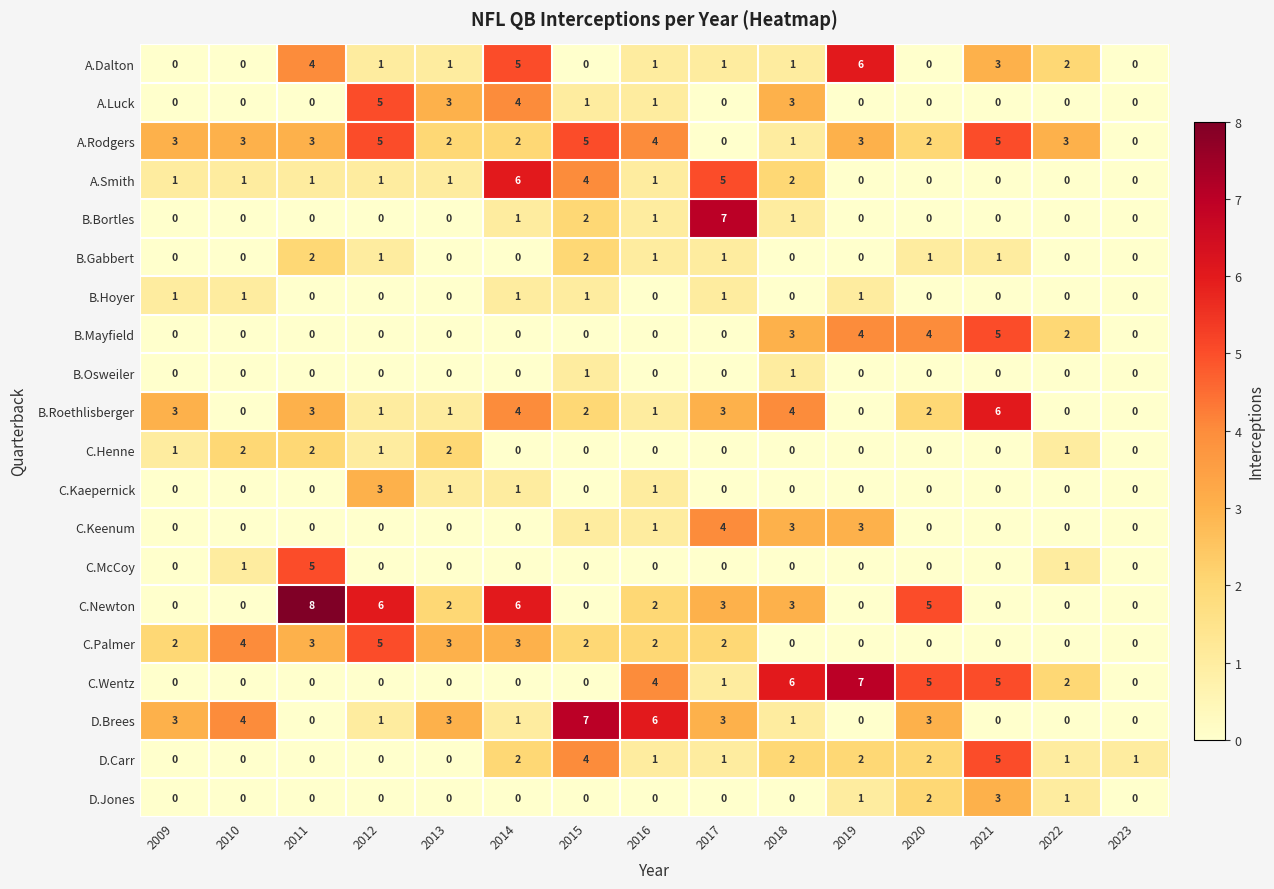

Where is B.Mayfield nearest to the value 2?

2022